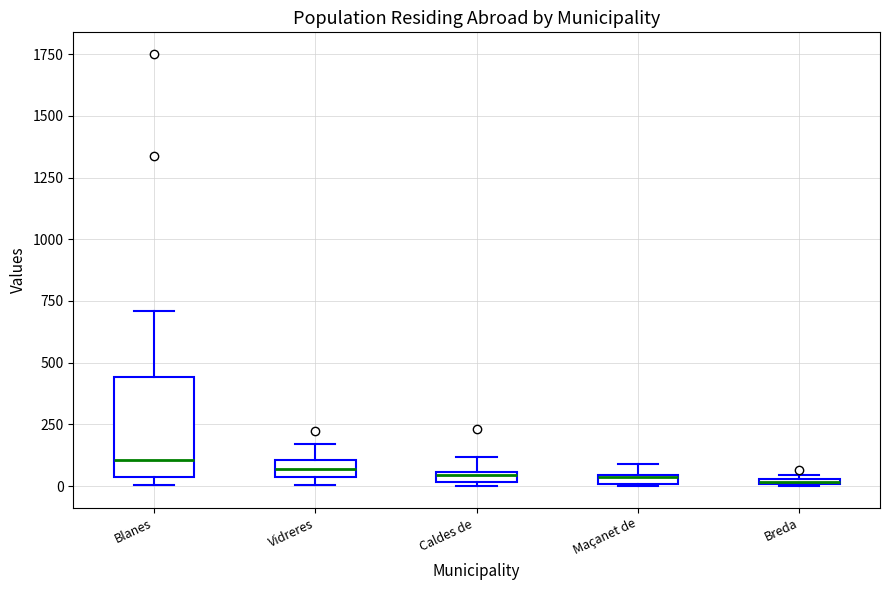

Where is the upper edge of the box for Maçanet de on the y-axis? The values are not printed on the chart, so give them approximately, as read against the axis.

50